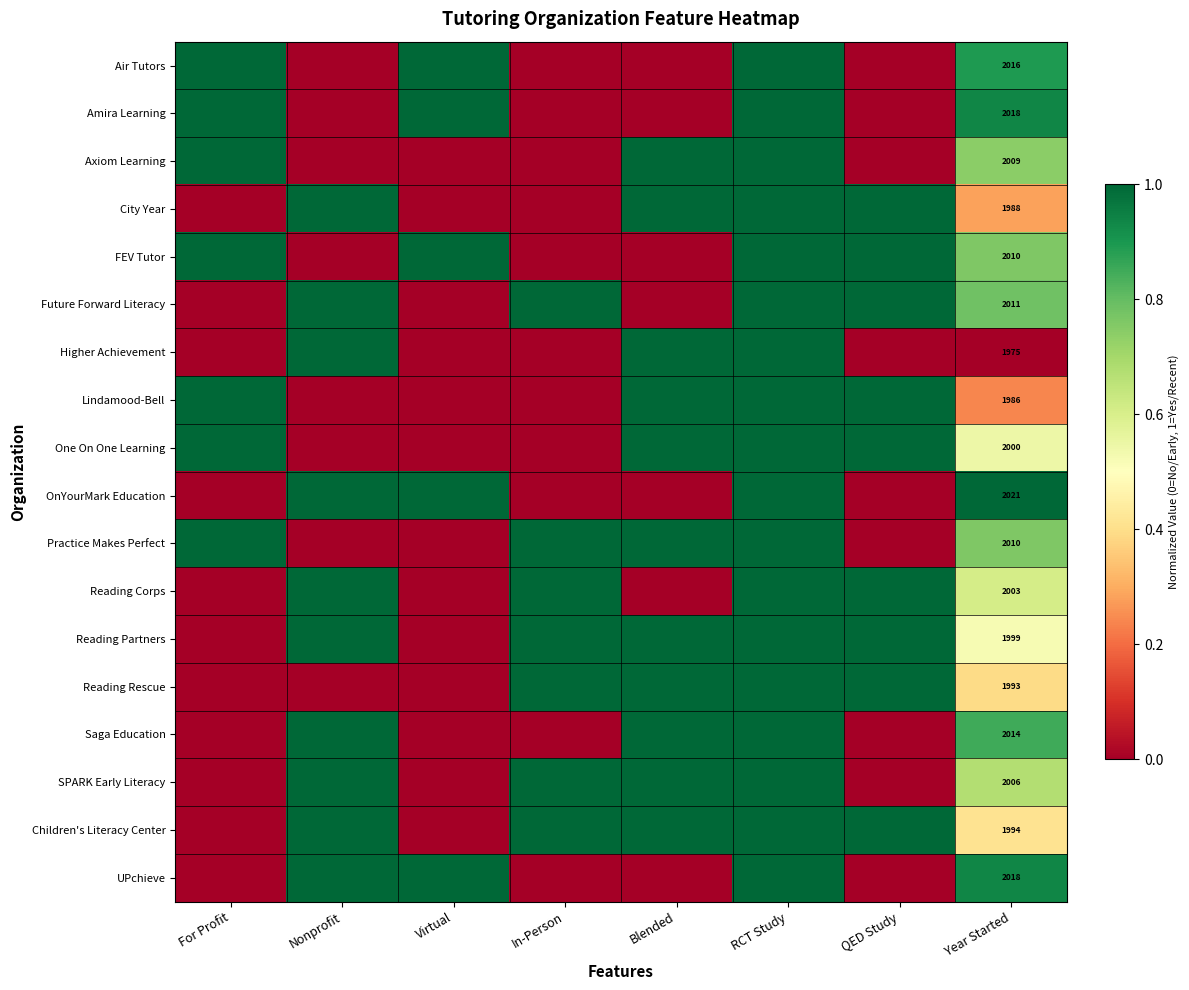

The FEV Tutor series shows 563 at Year Started. True or false?

False